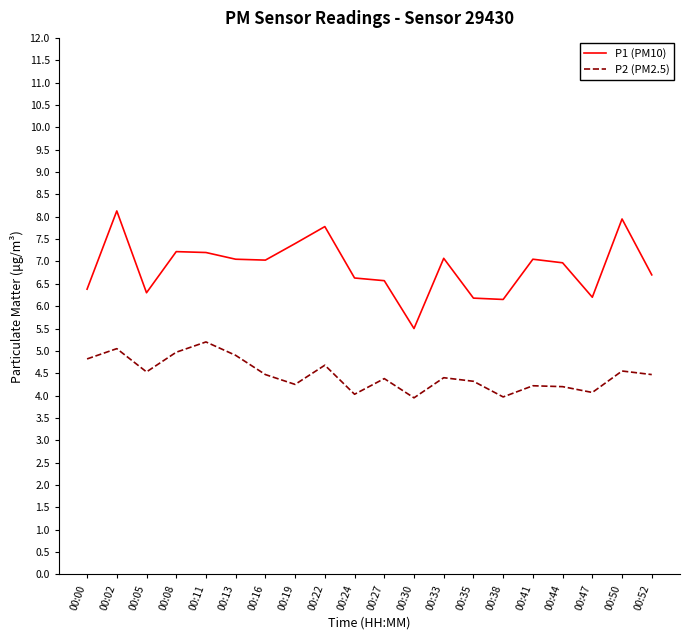

True or false: P2 (PM2.5) and P1 (PM10) cross at least once.

False